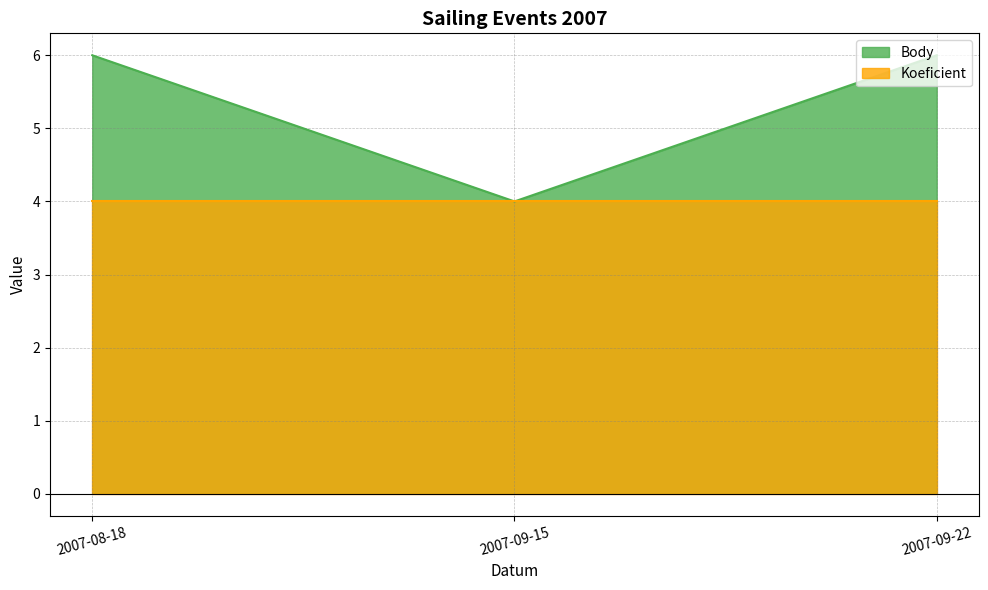

Between 2007-09-22 and 2007-08-18, which is larger?

2007-09-22